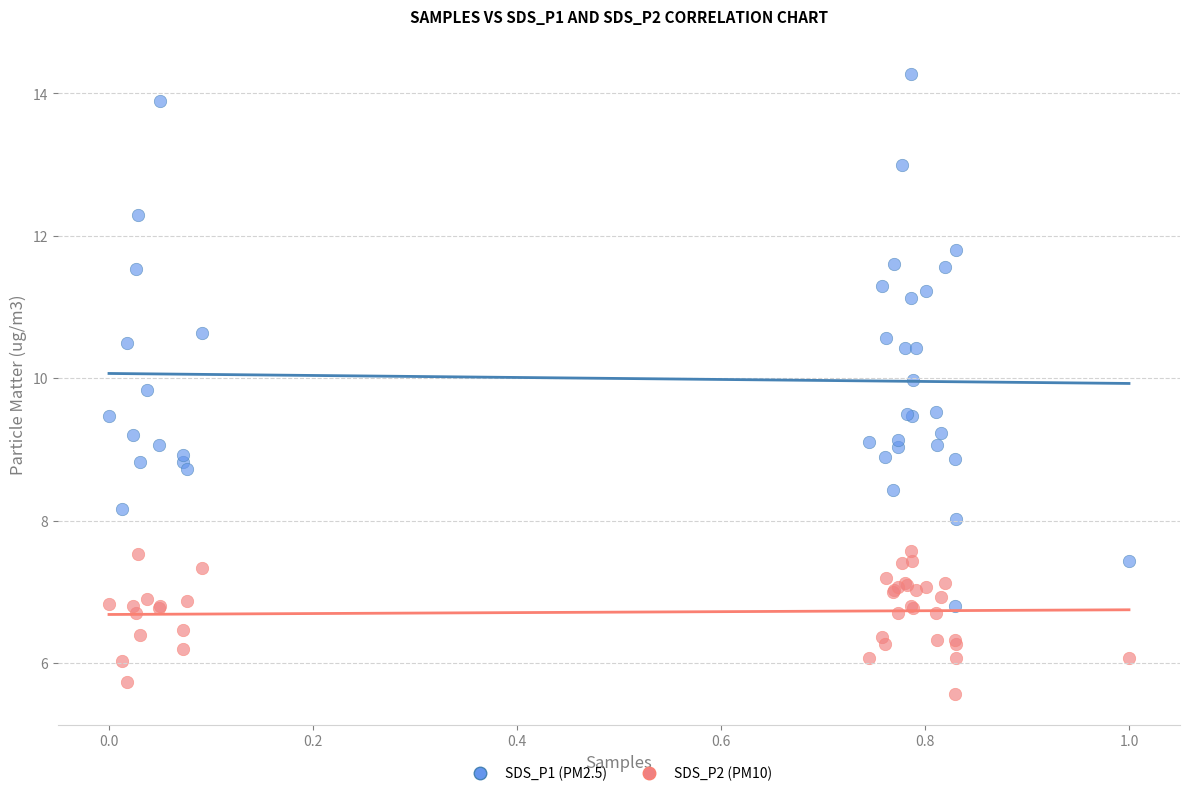

What is the X range (max minus min) for the scatter plot?

1.0